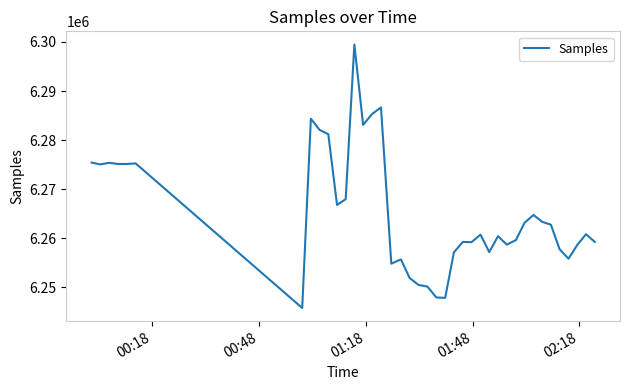

What is the difference between the second highest and minimum values?

40912